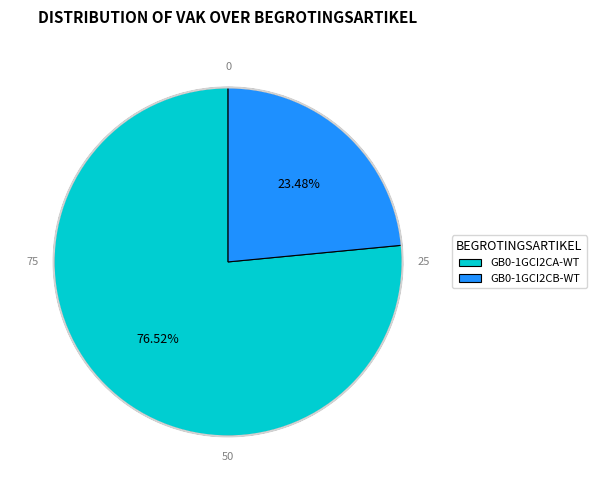

What percentage is NOT represented by GB0-1GCI2CB-WT?

76.5%